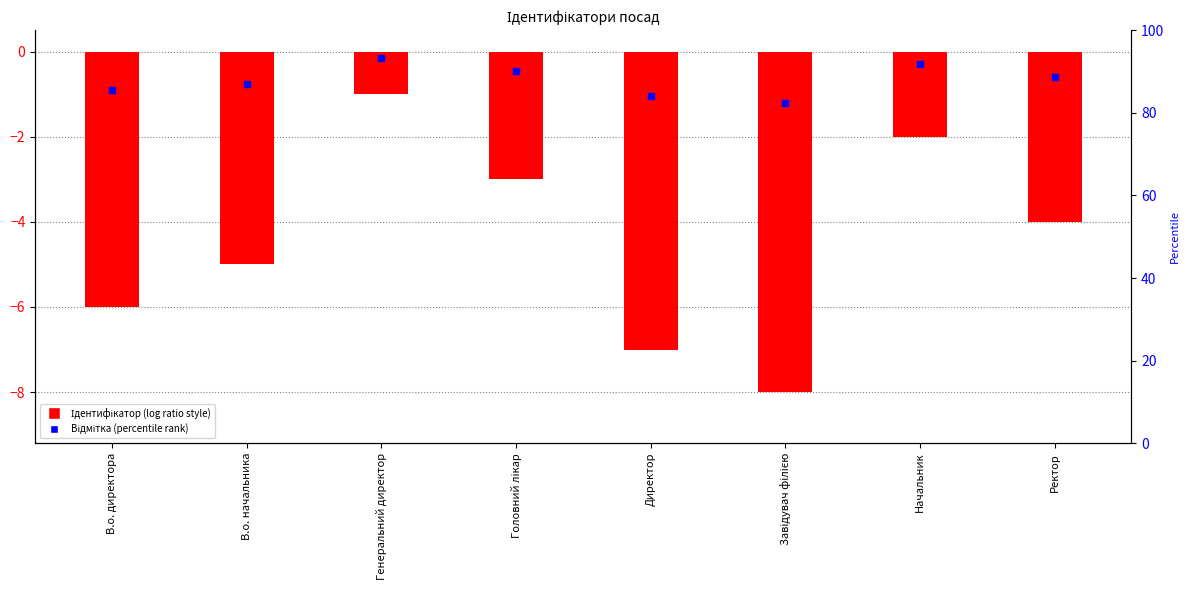

What is the maximum value shown in the chart?

-1